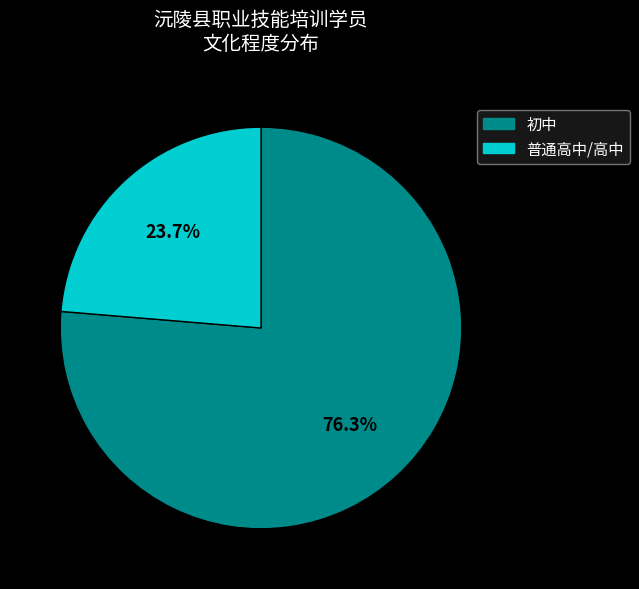

What percentage do 普通高中 and 初中 together represent?

100.0%